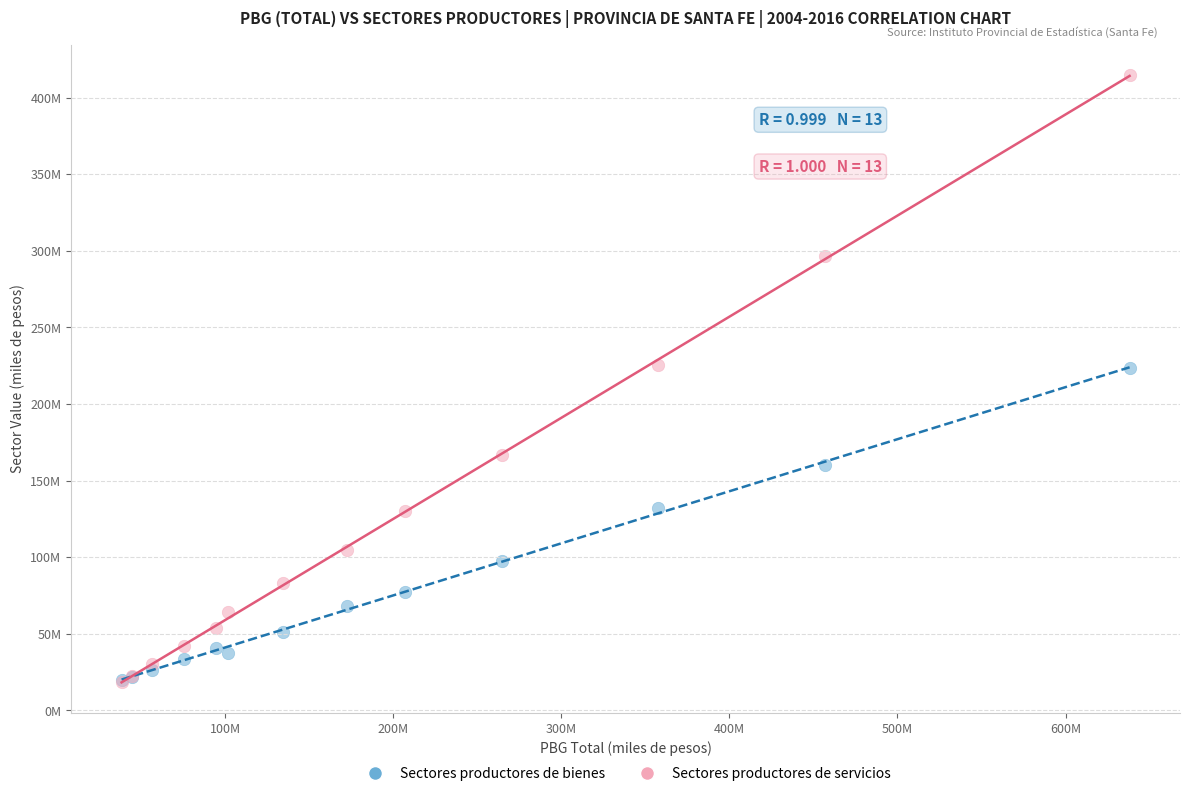

Which series has the largest Y range (max minus min)?

Sectores productores de servicios